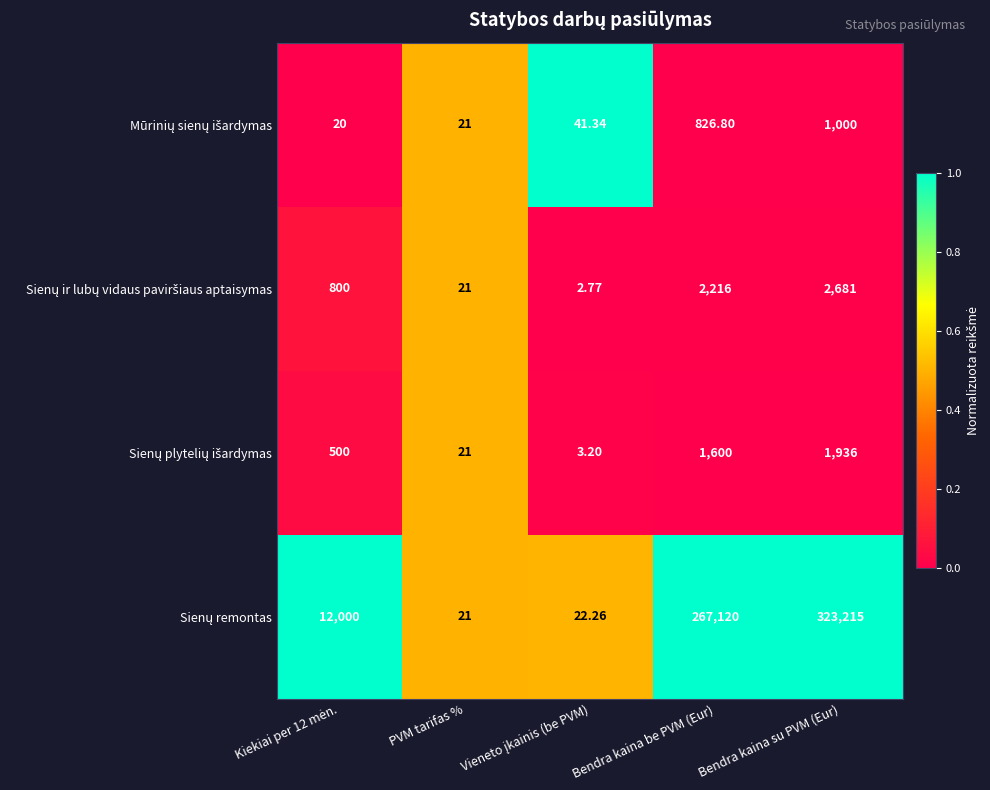

Which category has the highest value across all series?

Bendra kaina su PVM (Eur)